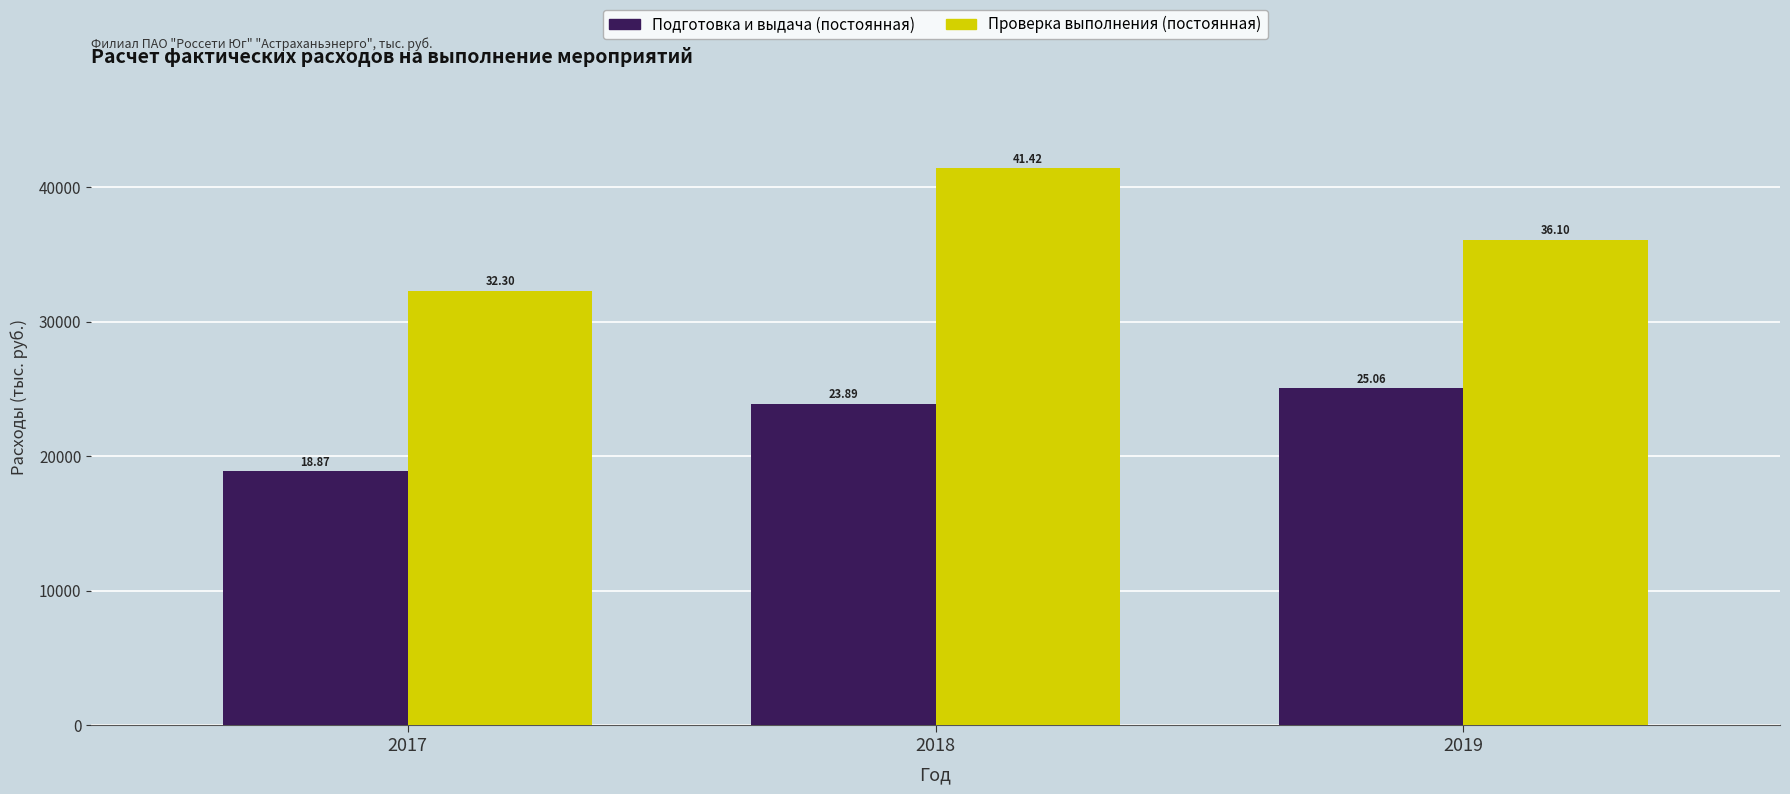

How many bars are there in total?

6